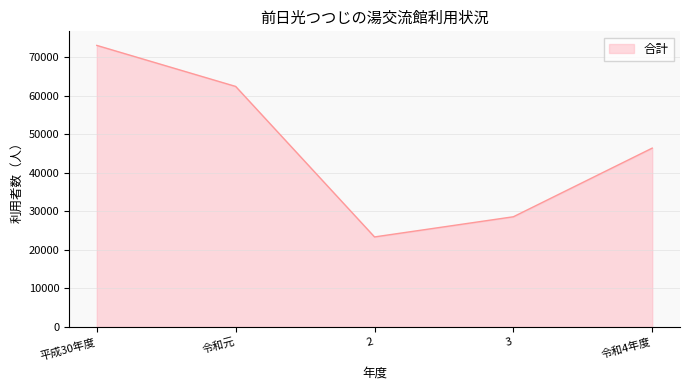

What position from the left is 平成30年度?

1